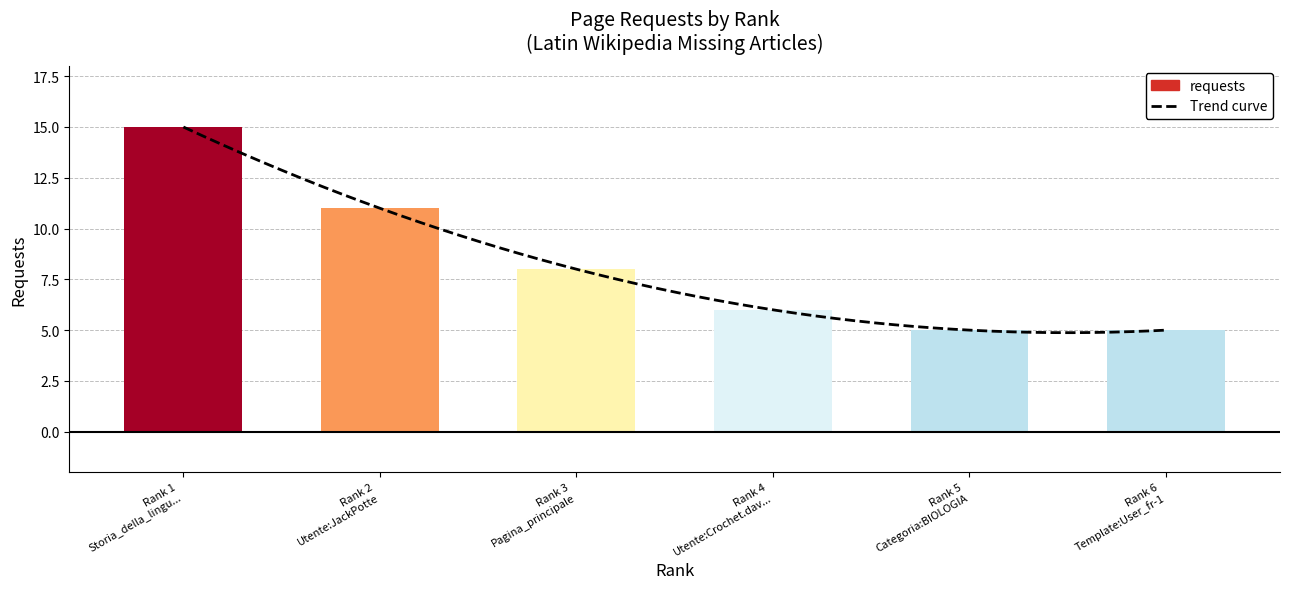

Where does the data first go above 8?

Rank 1 Storia_della_lingu...